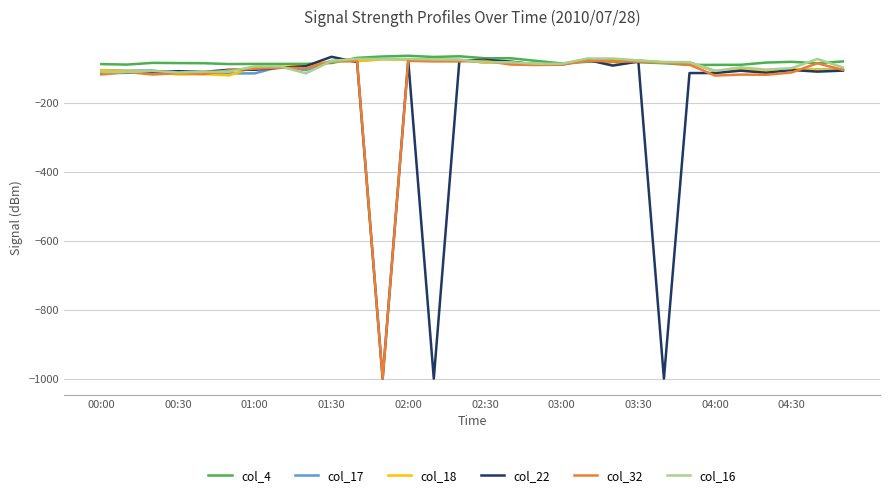

Count the number of data series in this chart.

6